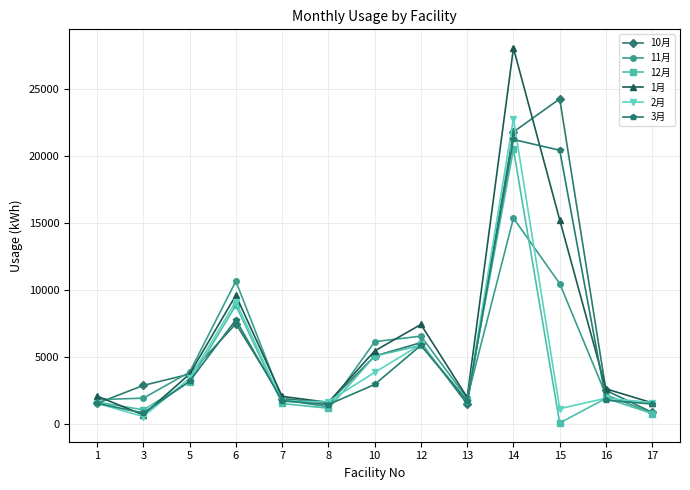

What is the total value across all series at 10?

28546